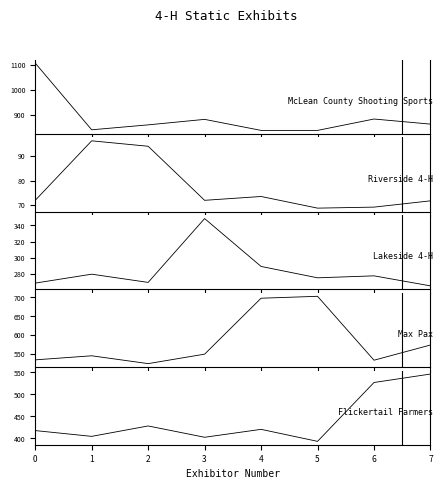

True or false: Riverside 4-H and McLean County Shooting Sports intersect in this chart.

False